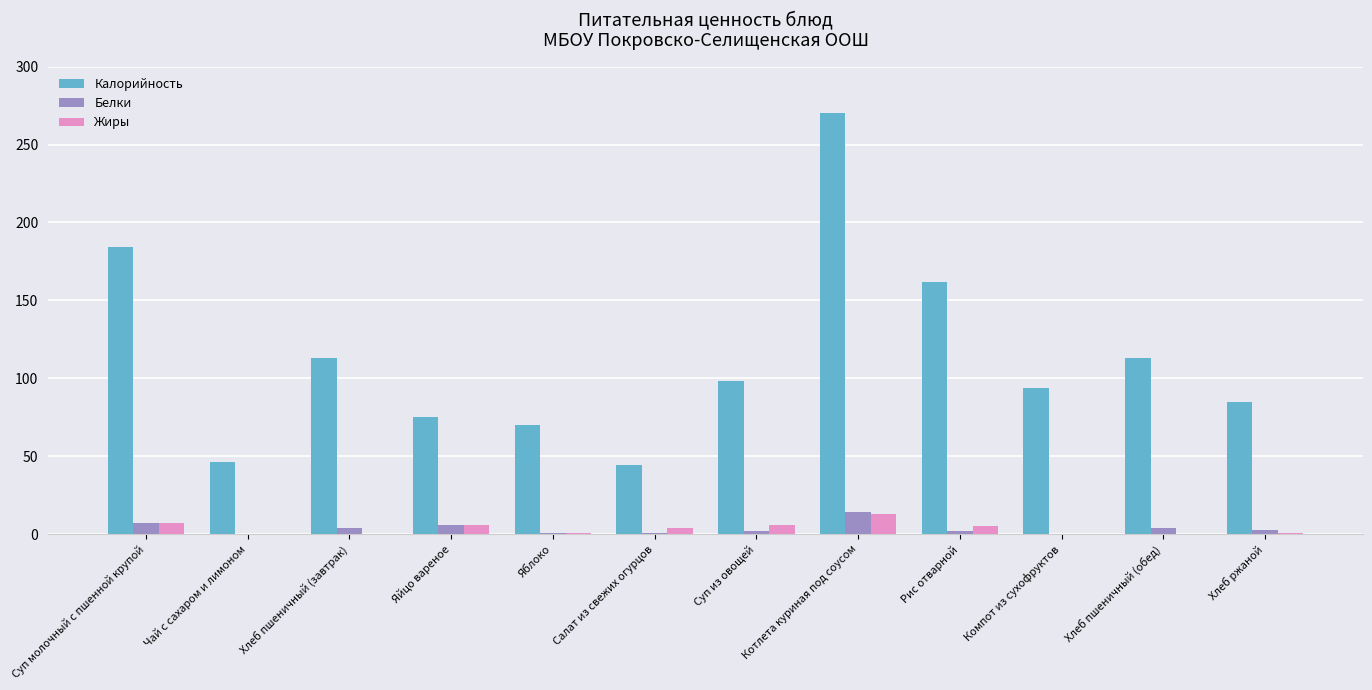

How many series are shown in this chart?

3